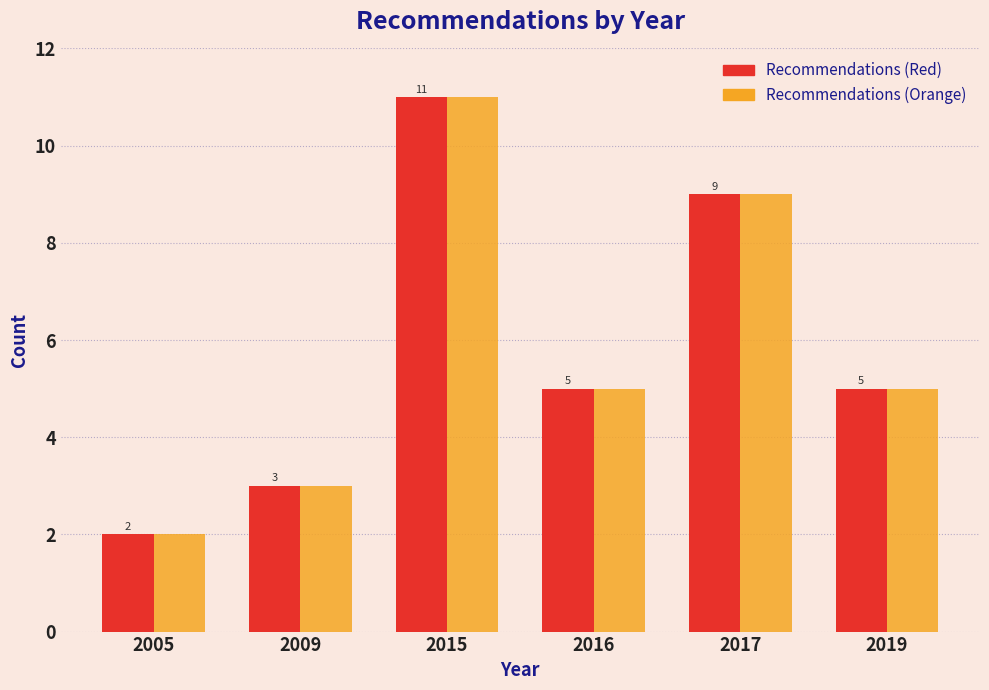

Reading left to right, extract all data points from this chart.

Recommendations (Red): 2005=2	2009=3	2015=11	2016=5	2017=9	2019=5
Recommendations (Orange): 2005=2	2009=3	2015=11	2016=5	2017=9	2019=5